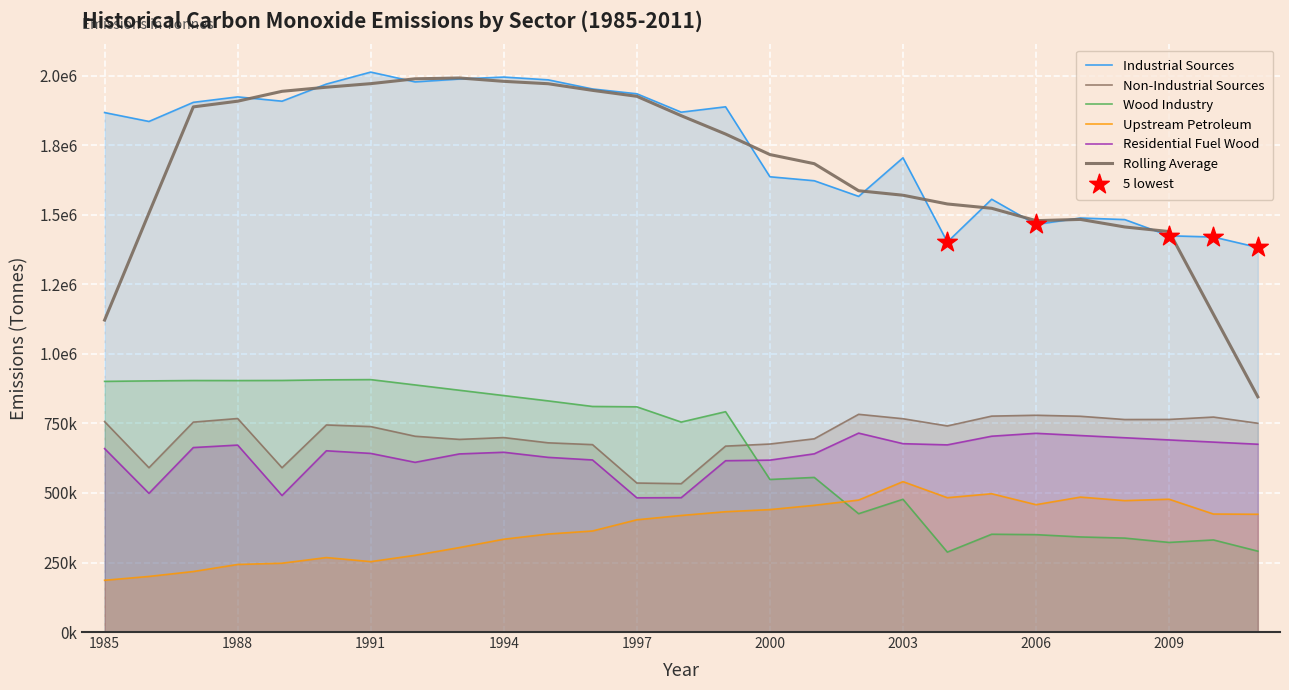

Is the value of Industrial Sources at 1989 greater than the value of Upstream Petroleum at 2010?

Yes